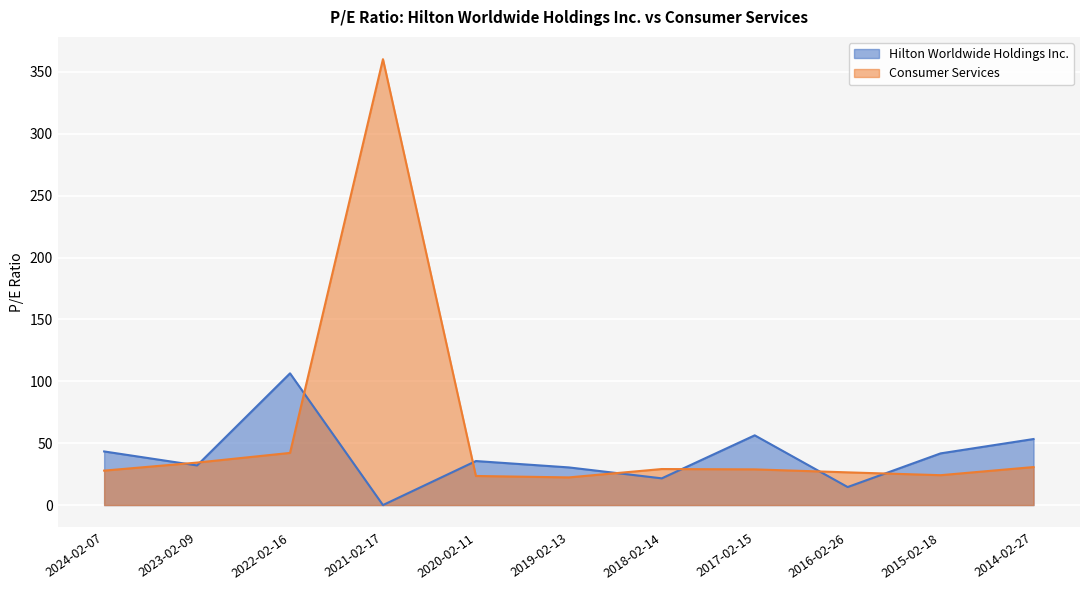

How many lines are shown in the chart?

2